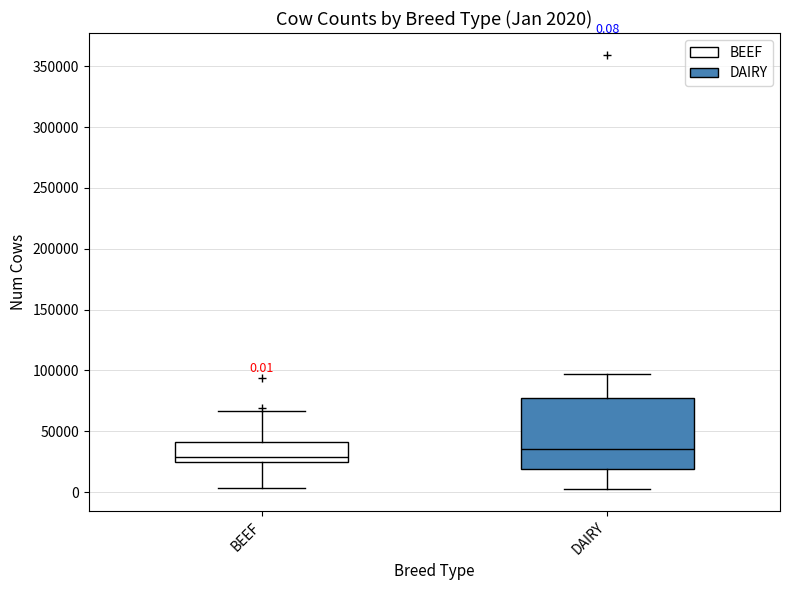

Which box's median line is the lowest?

BEEF